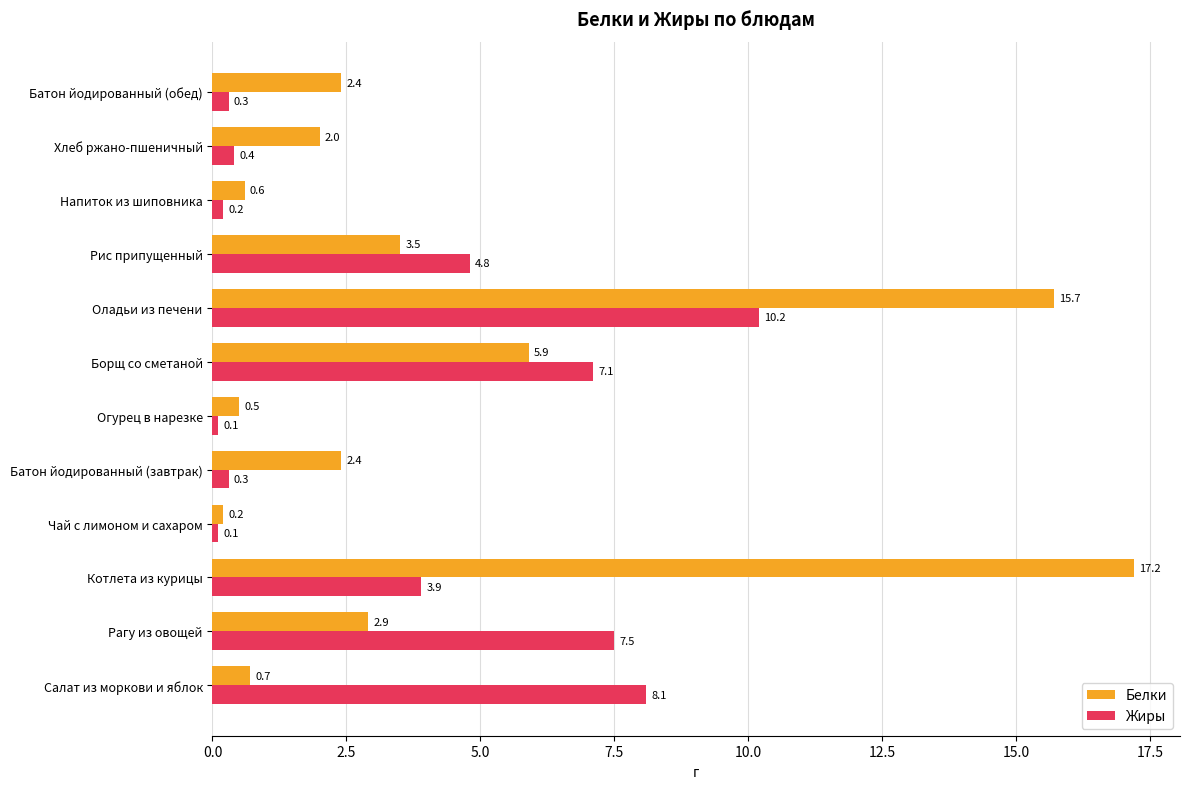

What is the maximum value for Жиры?

10.2